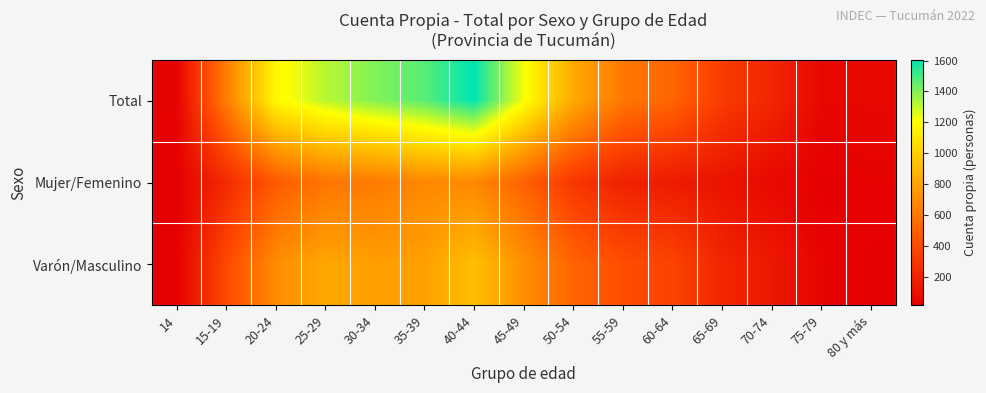

Reading left to right, what are all the values shown in this chart?

Total: 14=41	15-19=632	20-24=1177	25-29=1317	30-34=1403	35-39=1469	40-44=1605	45-49=1221	50-54=830	55-59=609	60-64=524	65-69=328	70-74=214	75-79=61	80 y más=62
Mujer/Femenino: 14=17	15-19=238	20-24=475	25-29=594	30-34=621	35-39=680	40-44=683	45-49=507	50-54=306	55-59=193	60-64=155	65-69=117	70-74=68	75-79=22	80 y más=36
Varón/Masculino: 14=24	15-19=394	20-24=702	25-29=821	30-34=782	35-39=789	40-44=922	45-49=714	50-54=524	55-59=416	60-64=369	65-69=211	70-74=146	75-79=39	80 y más=26